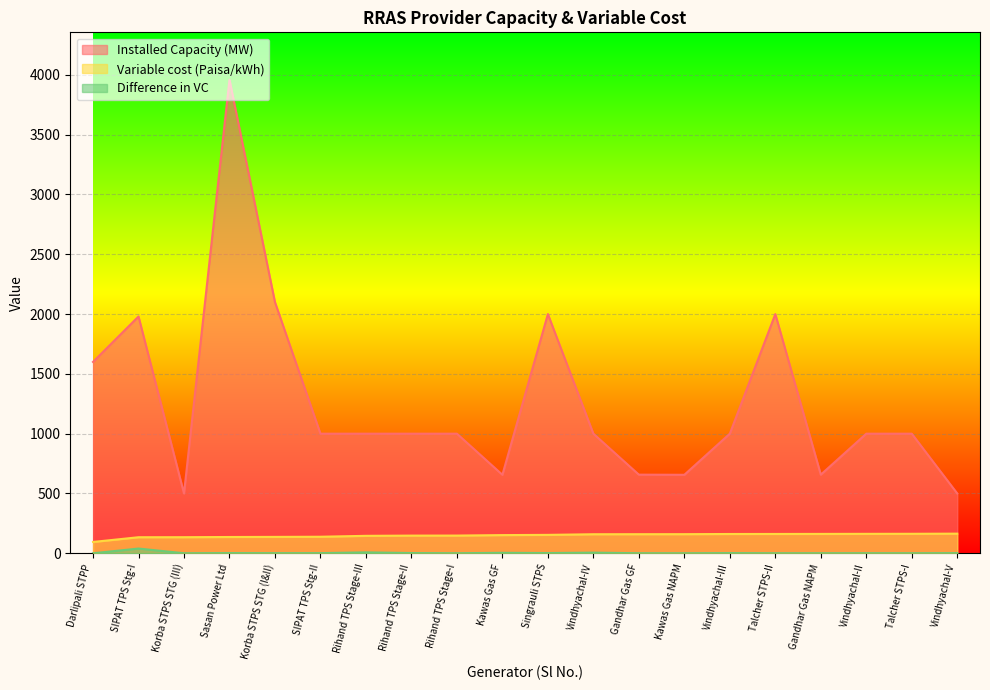

What is the sum of all Installed Capacity (MW) values?

25267.2